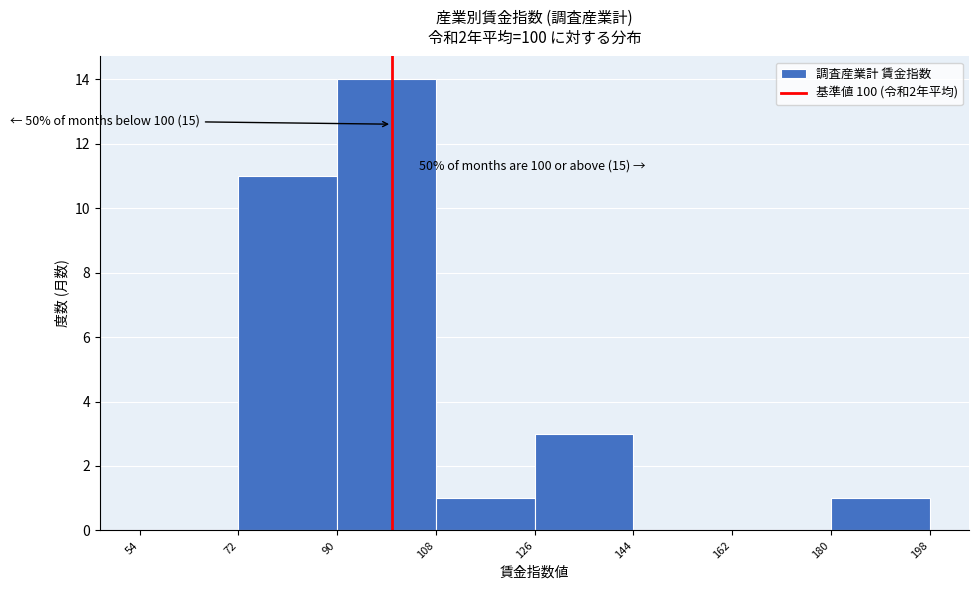

Which range on the x-axis has the tallest bar?

90 to 108